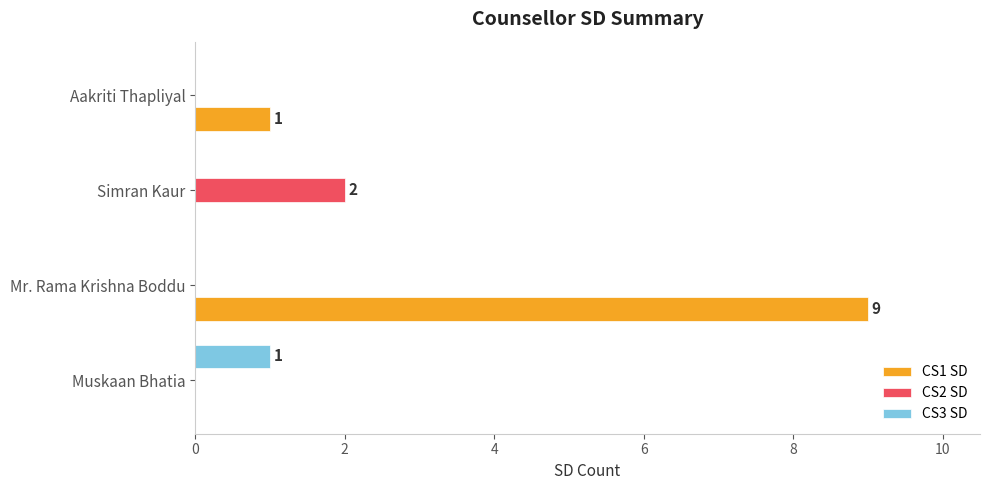

Which series has the largest total across all categories?

CS1 SD